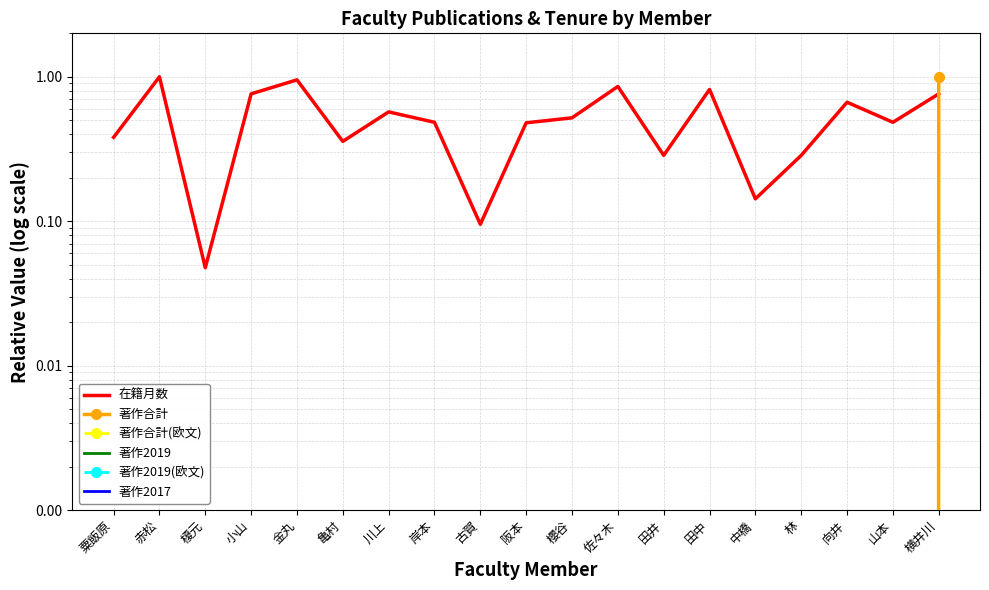

How many times do 在籍月数 and 著作合計 cross each other?

1